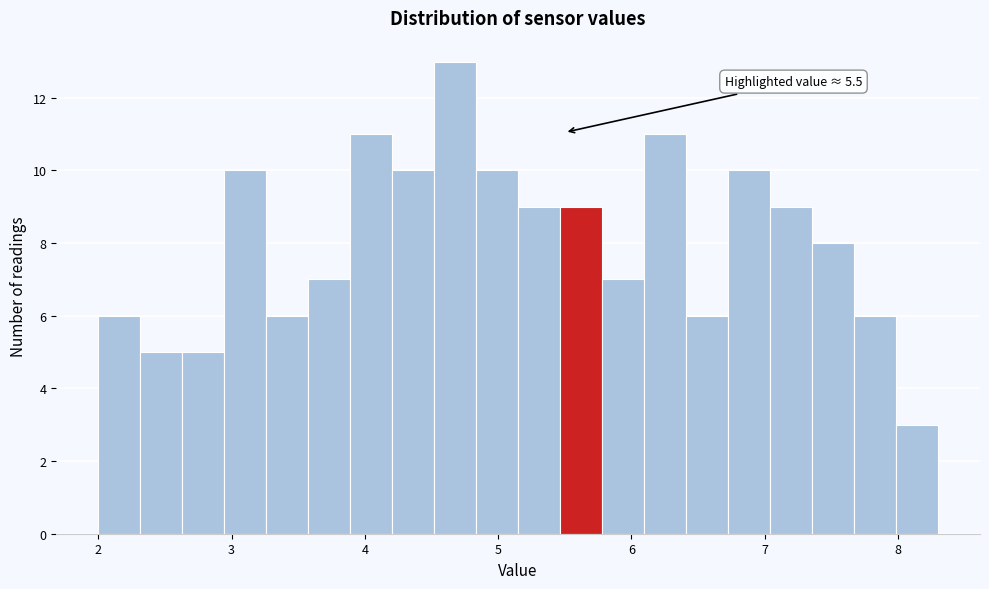

Around what value on the x-axis is the tallest bar? Give the approximate position of its centre, as read against the axis.

4.7